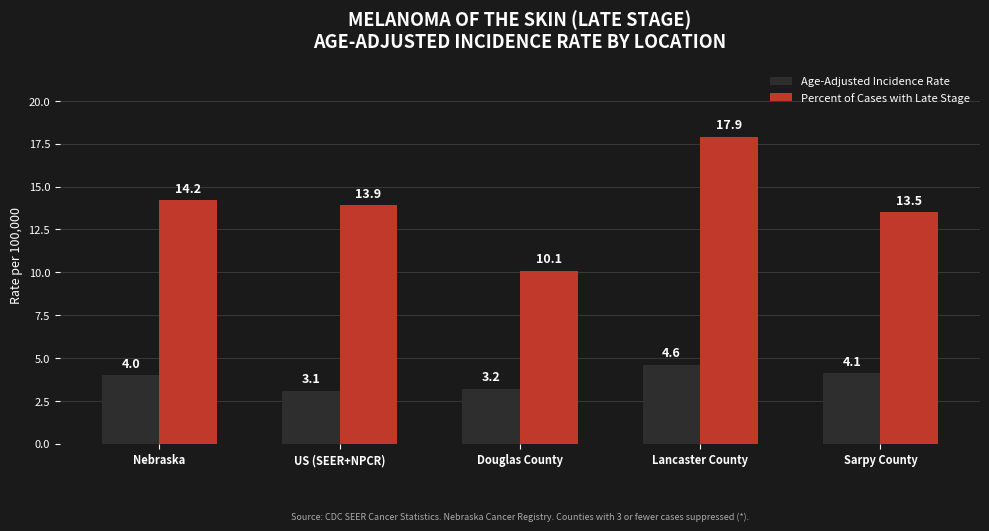

The Age-Adjusted Incidence Rate series shows 7.9 at Lancaster County. True or false?

False